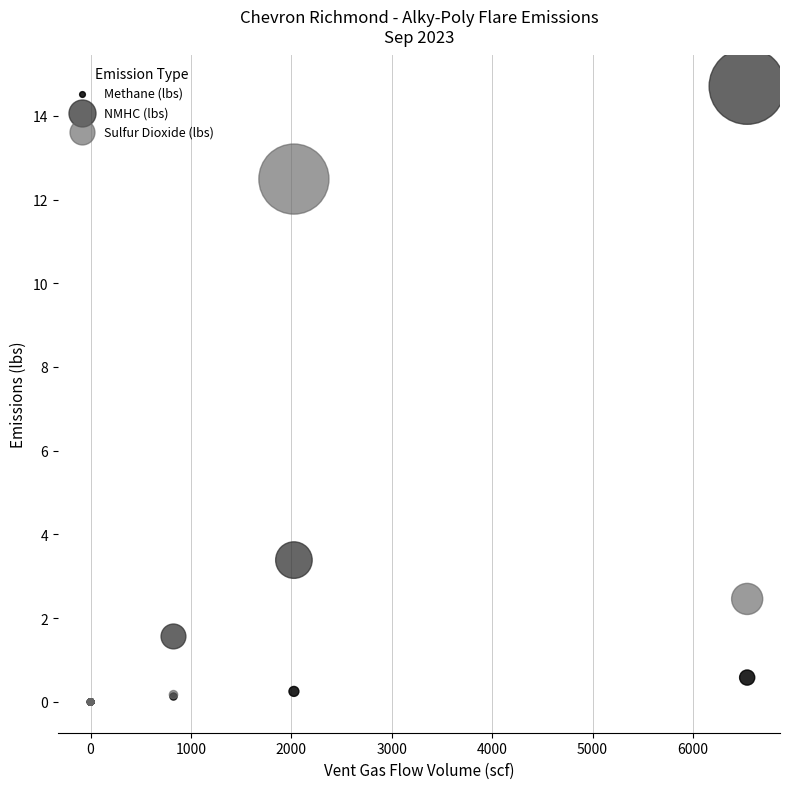

In the Sulfur Dioxide (lbs) series, what Y value is closest to 6?

2.5